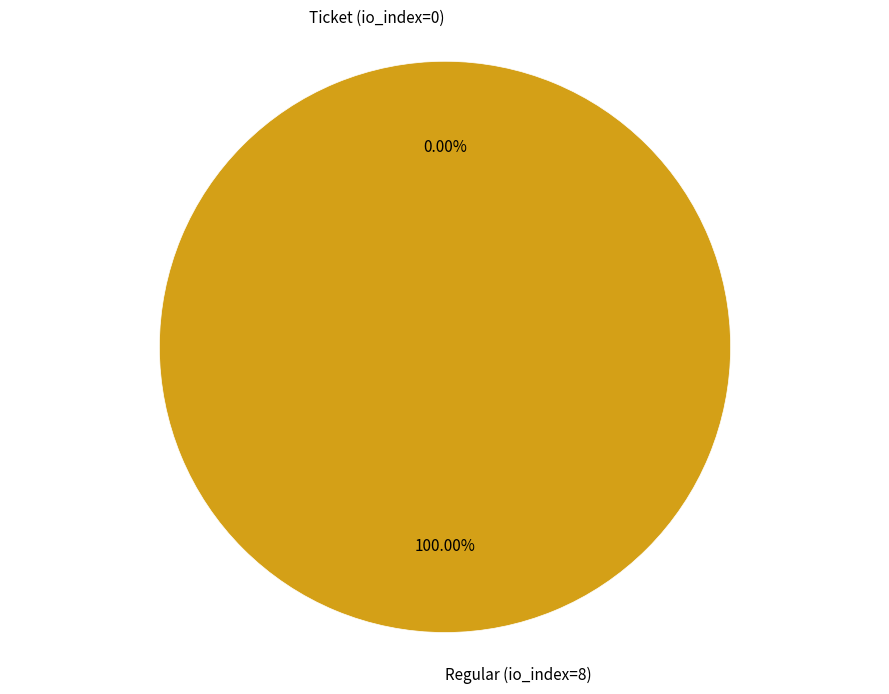

To the nearest percent, what is the difference between the Regular (io_index=8) and Ticket (io_index=0) slice percentages?

100%